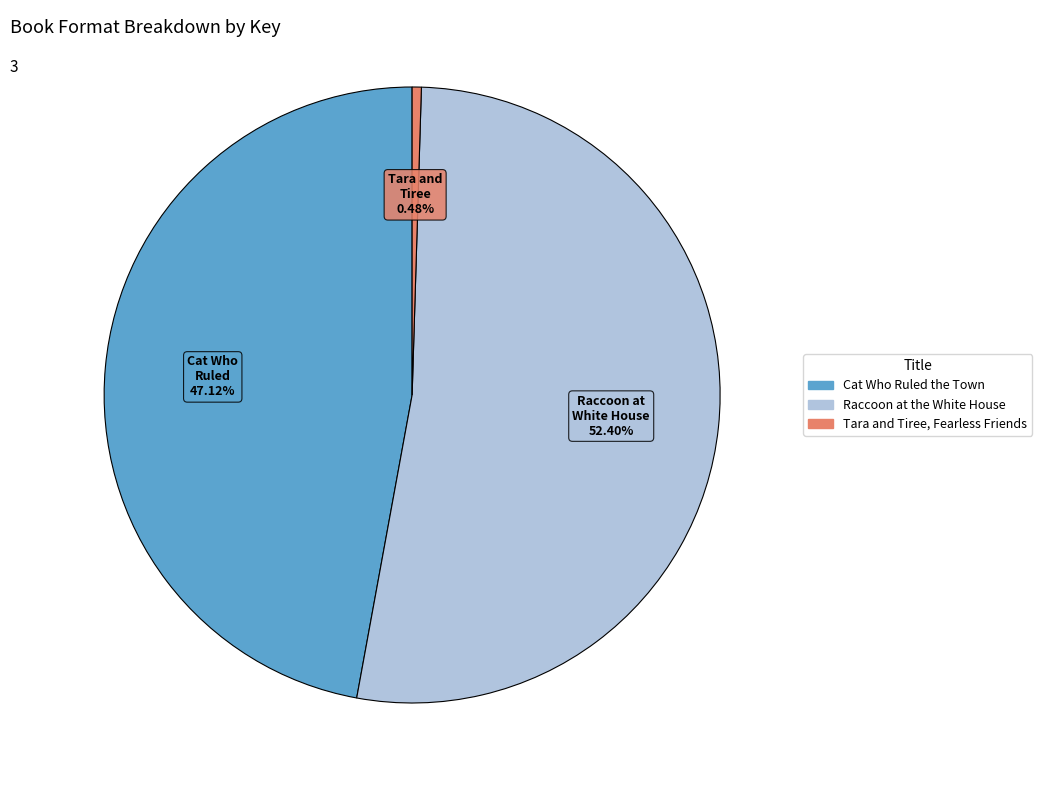

Which slice represents more than half of the pie?

Raccoon at the White House